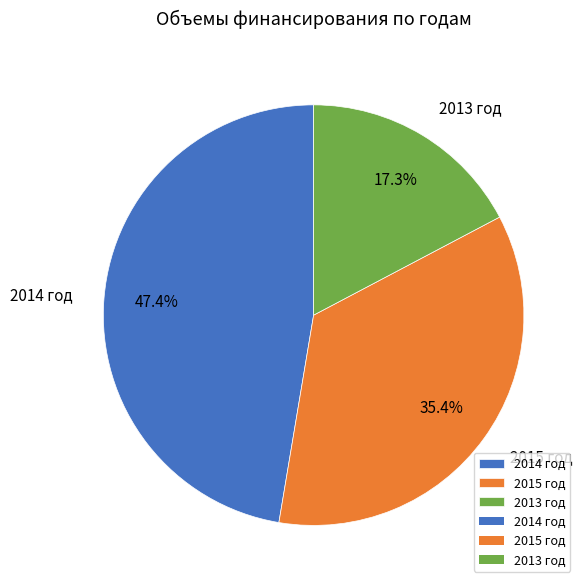

Approximately how many times larger is the value at 2015 год compared to 2014 год?

0.7